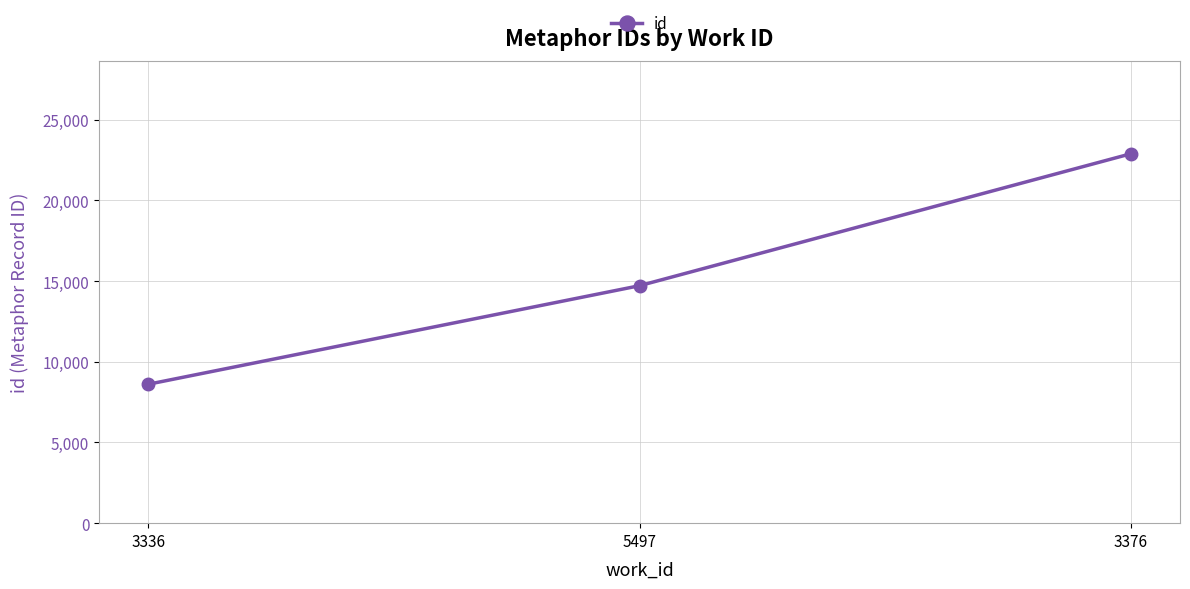

What is the approximate value at 3376, to the nearest 10?

22890